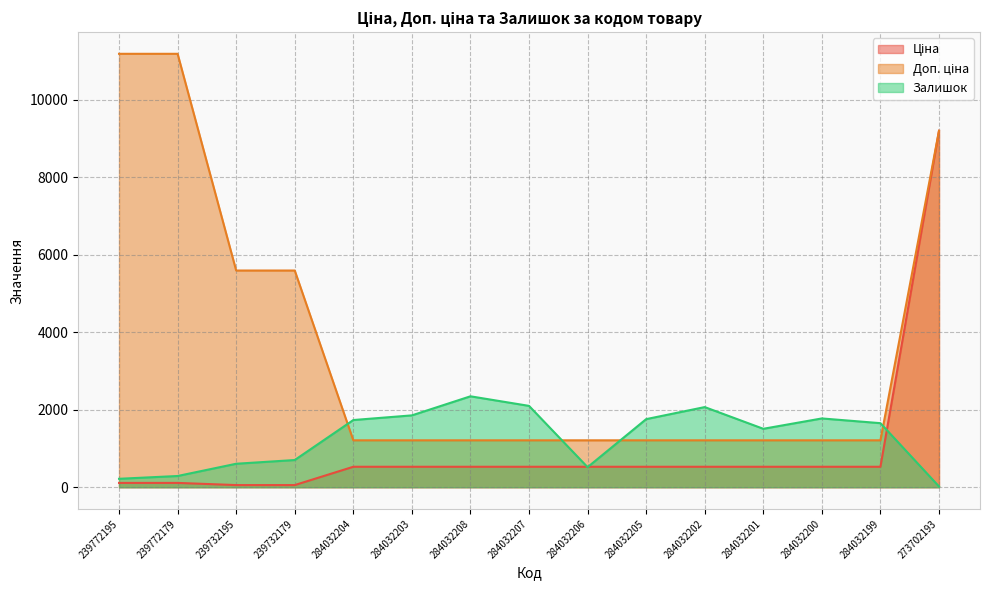

True or false: Ціна has more than 2 interior local peaks.

False